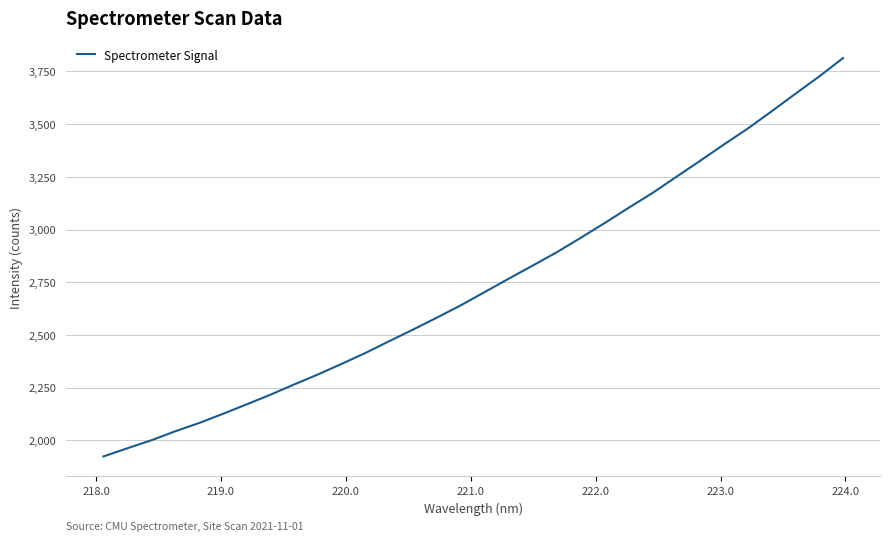

What is the greatest value displayed?

3813.4